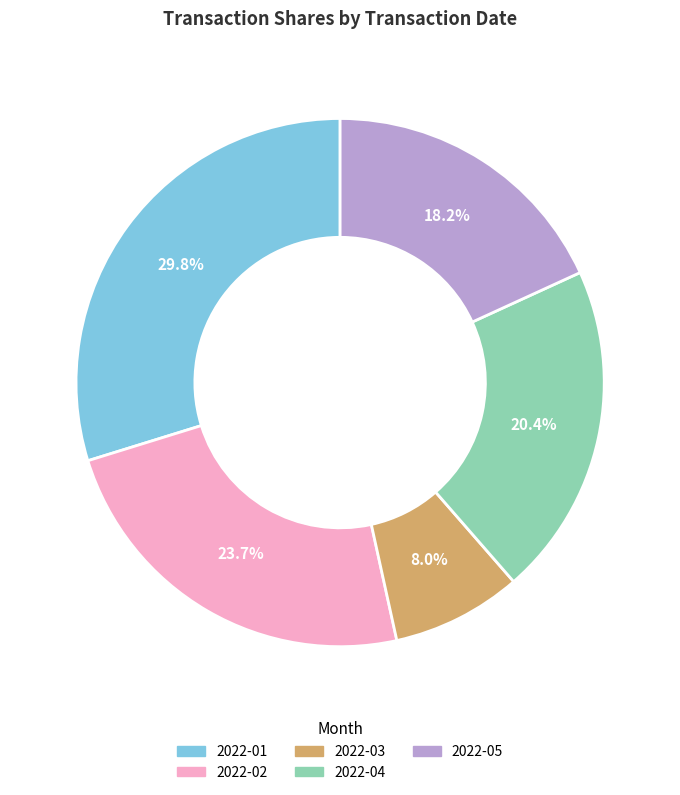

Approximately how many times larger is the value at 2022-02 compared to 2022-01?

0.8